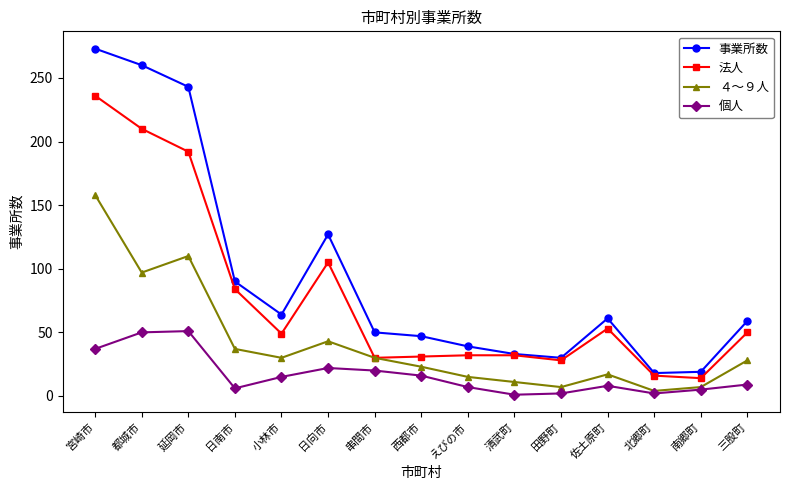

What is the difference between the highest and lowest values at 北郷町?

16